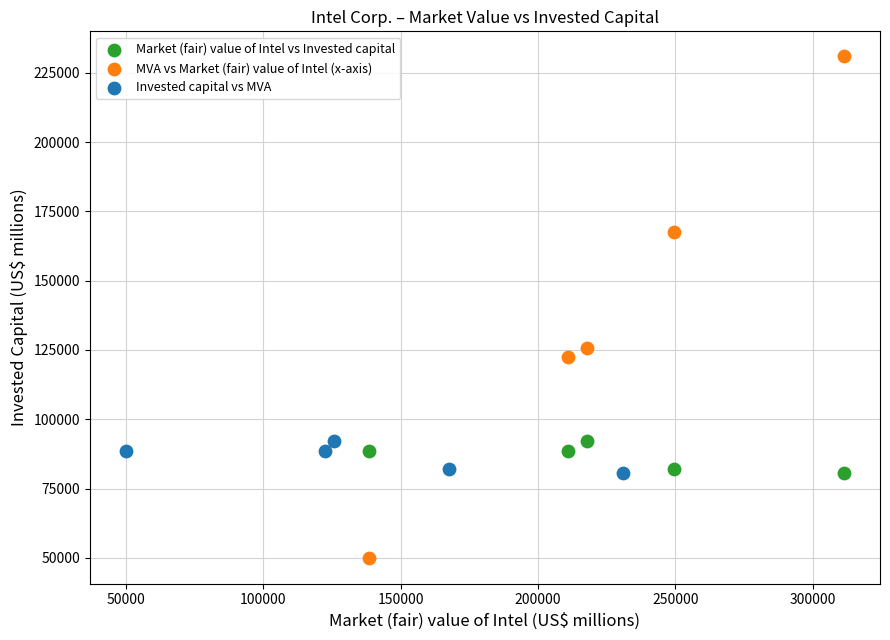

Which series contains the lowest Y value?

MVA vs Market (fair) value of Intel (x-axis)